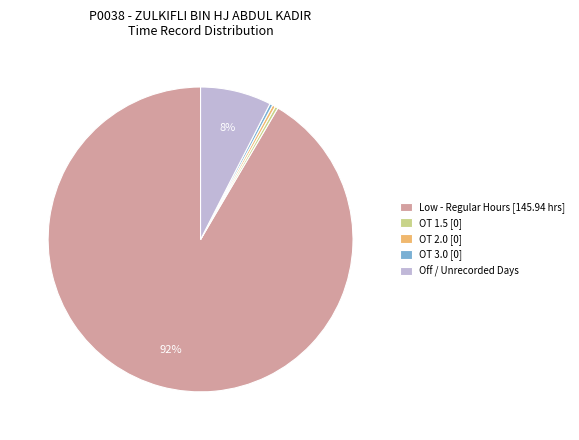

To the nearest percent, what portion does Off / Unrecorded Days represent?

8%